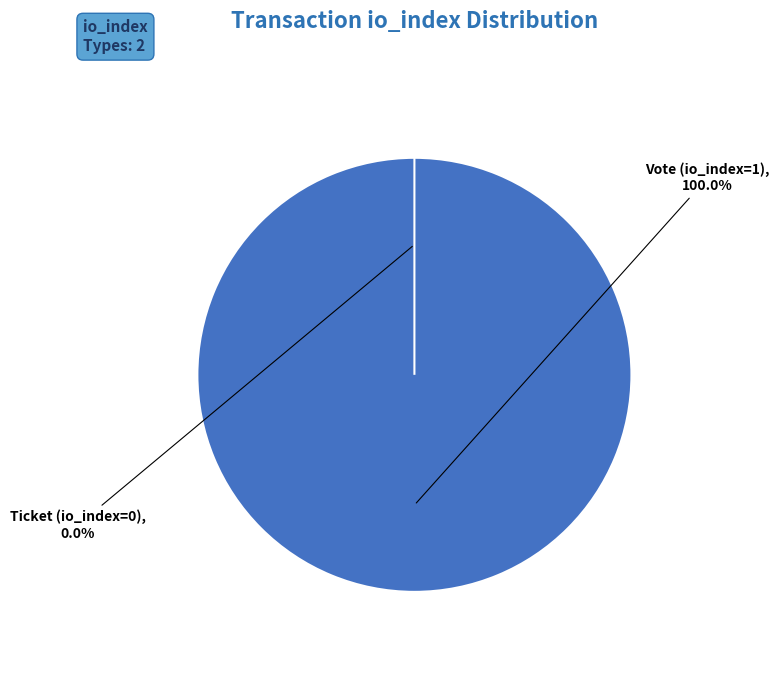

Count the number of slices in the pie.

2